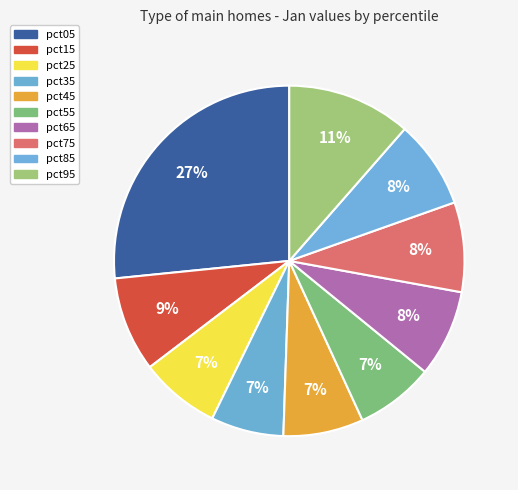

Count the number of slices in the pie.

10